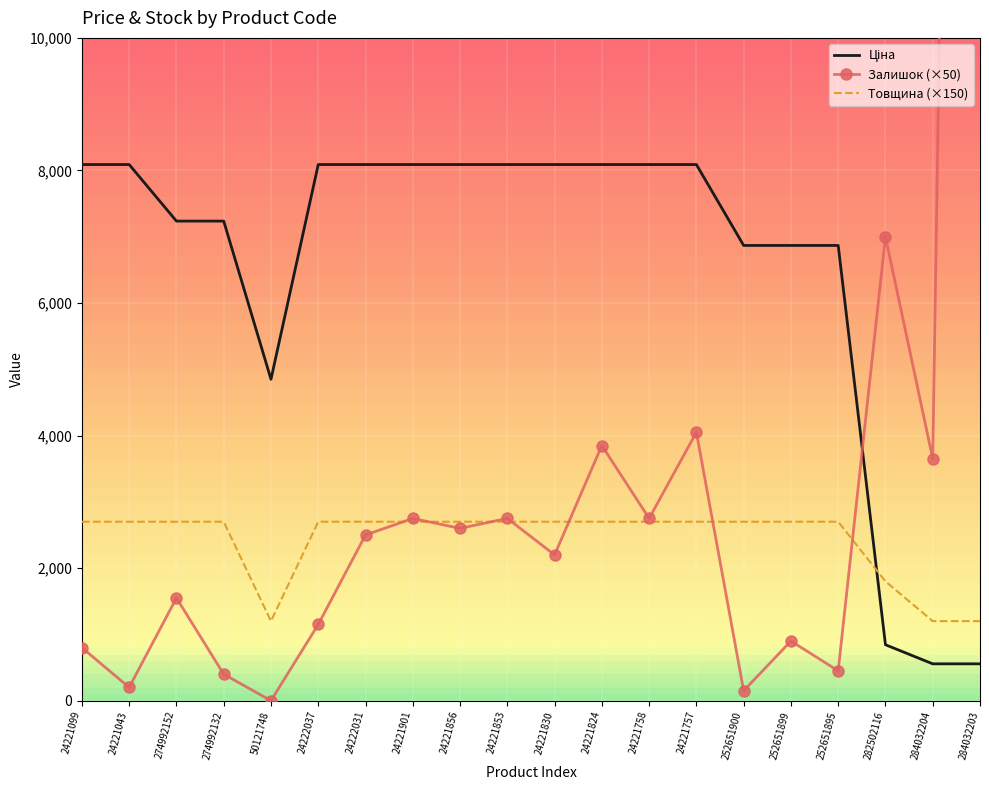

How many lines are shown in the chart?

3